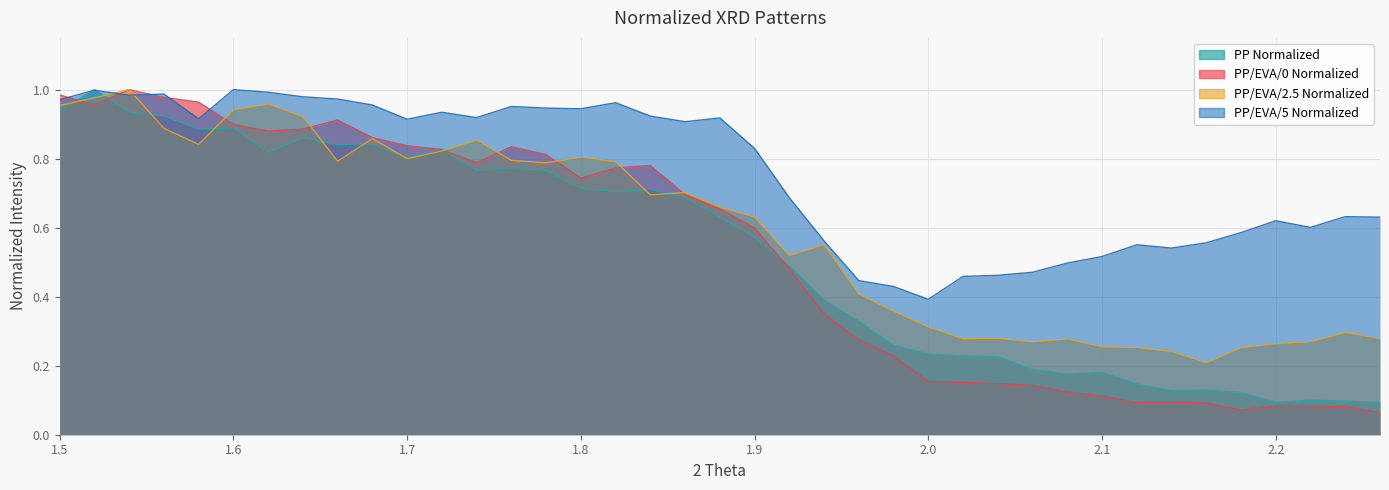

True or false: PP/EVA/0 Normalized has a value of 1.4 at 1.64.

False